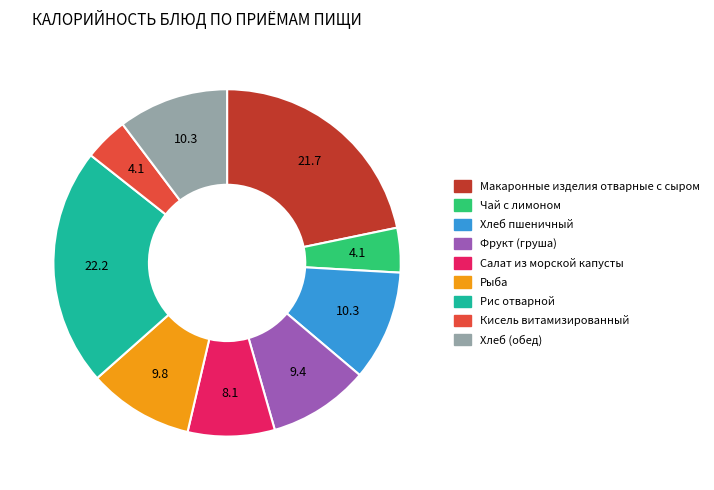

What is the ratio of the value at Чай с лимоном to the value at Фрукт (груша)?

0.4